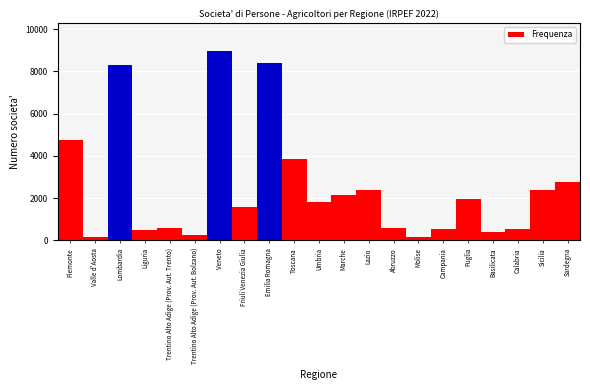

The chart shows a value of 2364 at Sicilia. True or false?

True